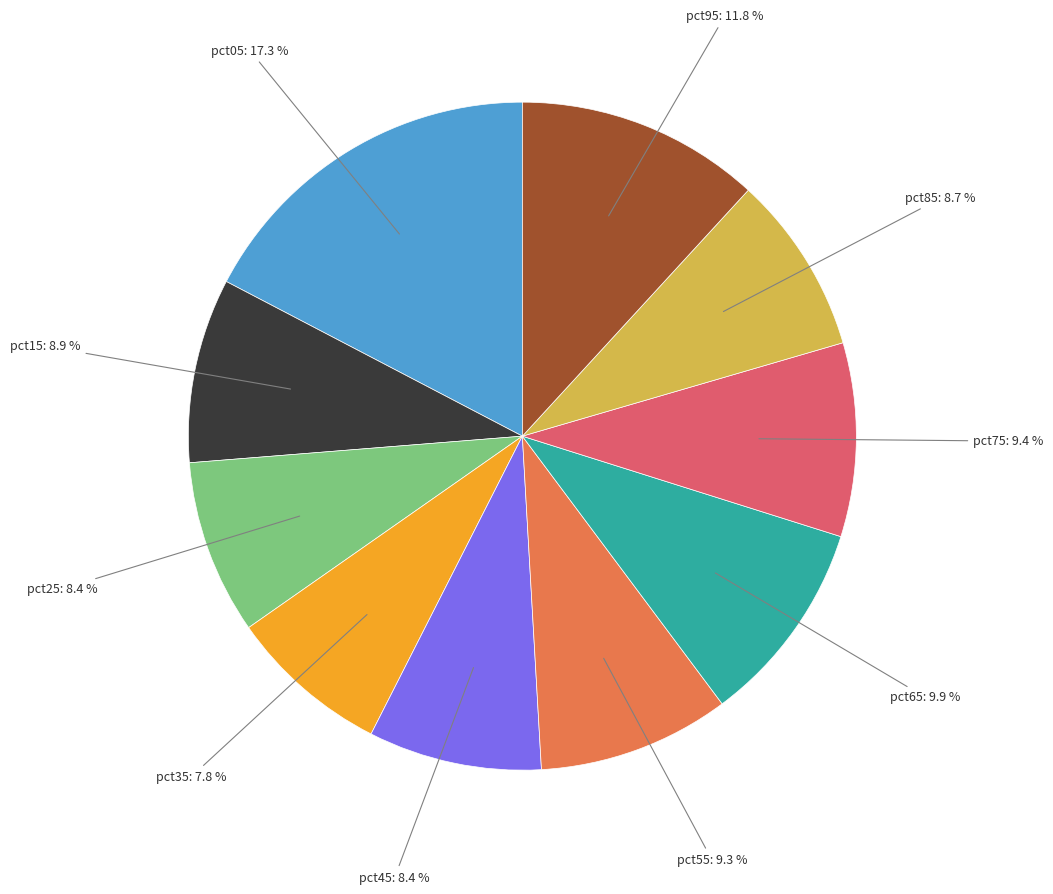

Is there a majority slice in this chart?

No